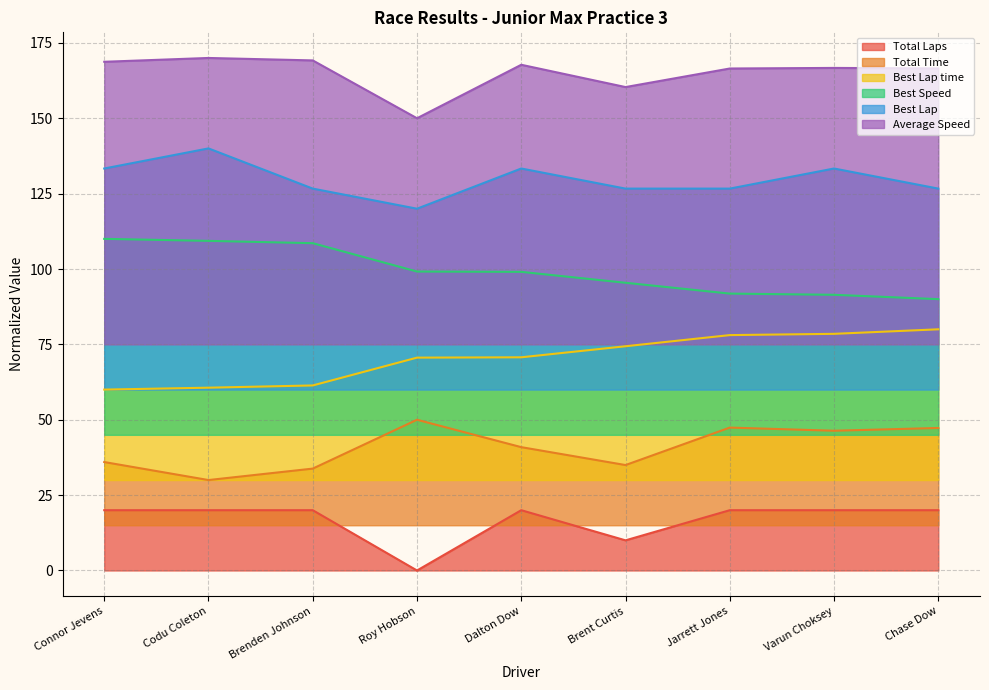

What is the value of the Average Speed point at the 8th from the left?

166.7